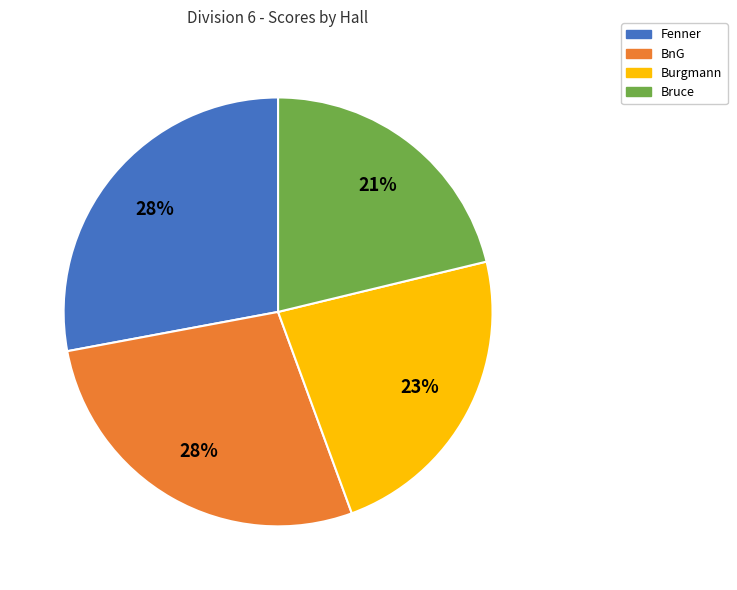

The Fenner slice represents 28% of the pie. True or false?

True